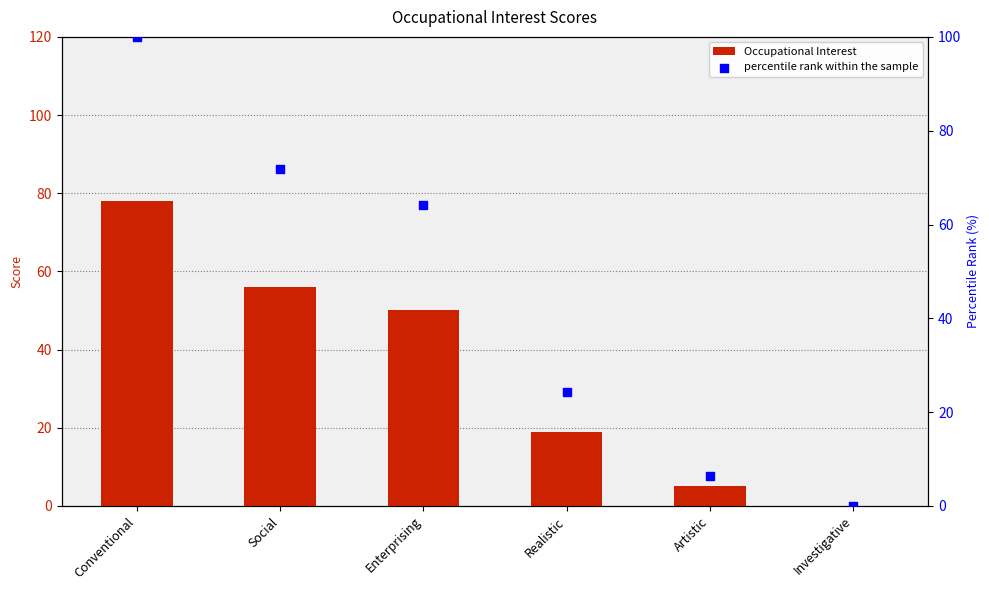

Which series has the largest total across all categories?

percentile rank within the sample